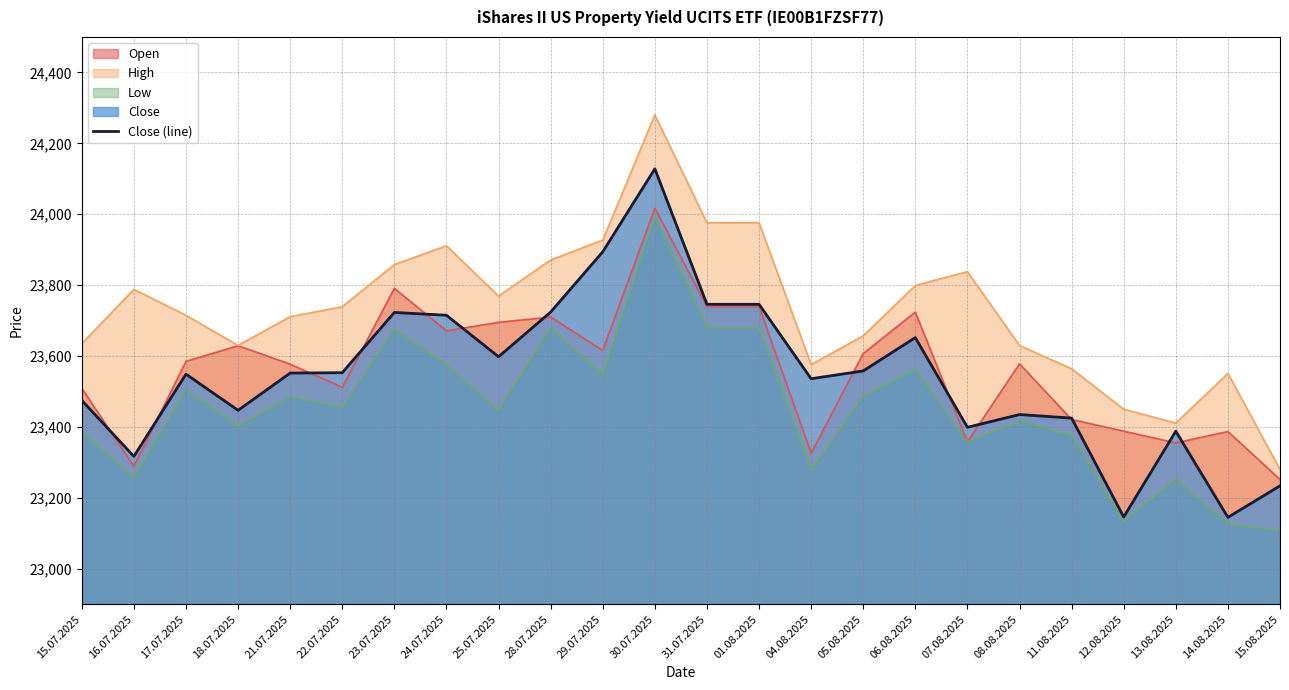

What is the sum of the values at 15.07.2025 and 28.07.2025?

47199